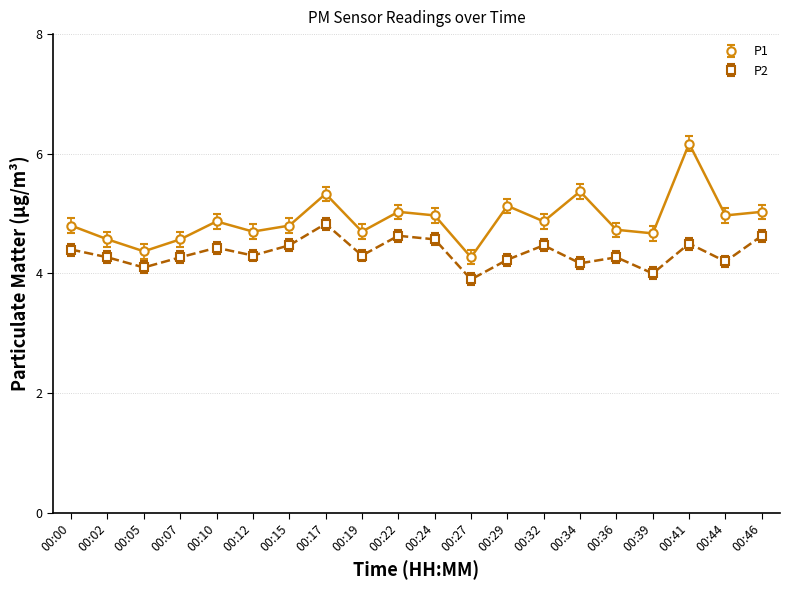

True or false: P1 and P2 cross at least once.

False